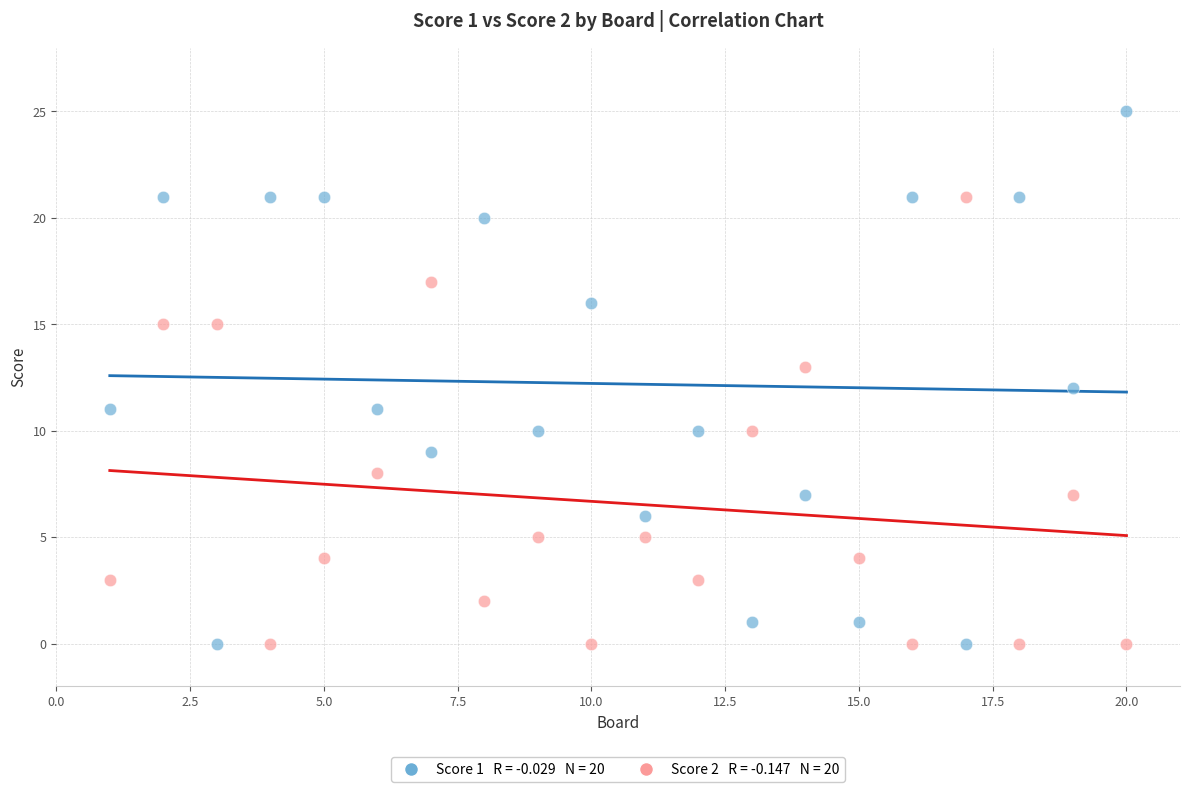

Across all data points, what is the range of X values (max minus min)?

19